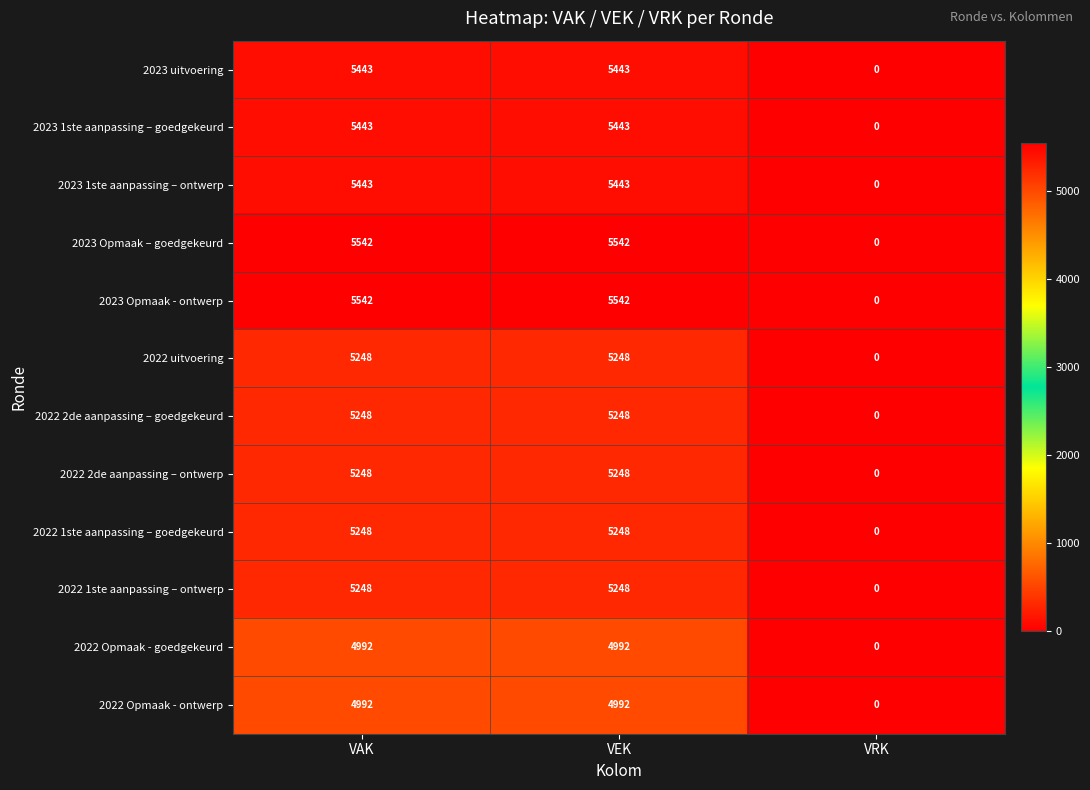

Is the value of 2022 Opmaak - goedgekeurd at VRK greater than the value of 2022 2de aanpassing – goedgekeurd at VEK?

No